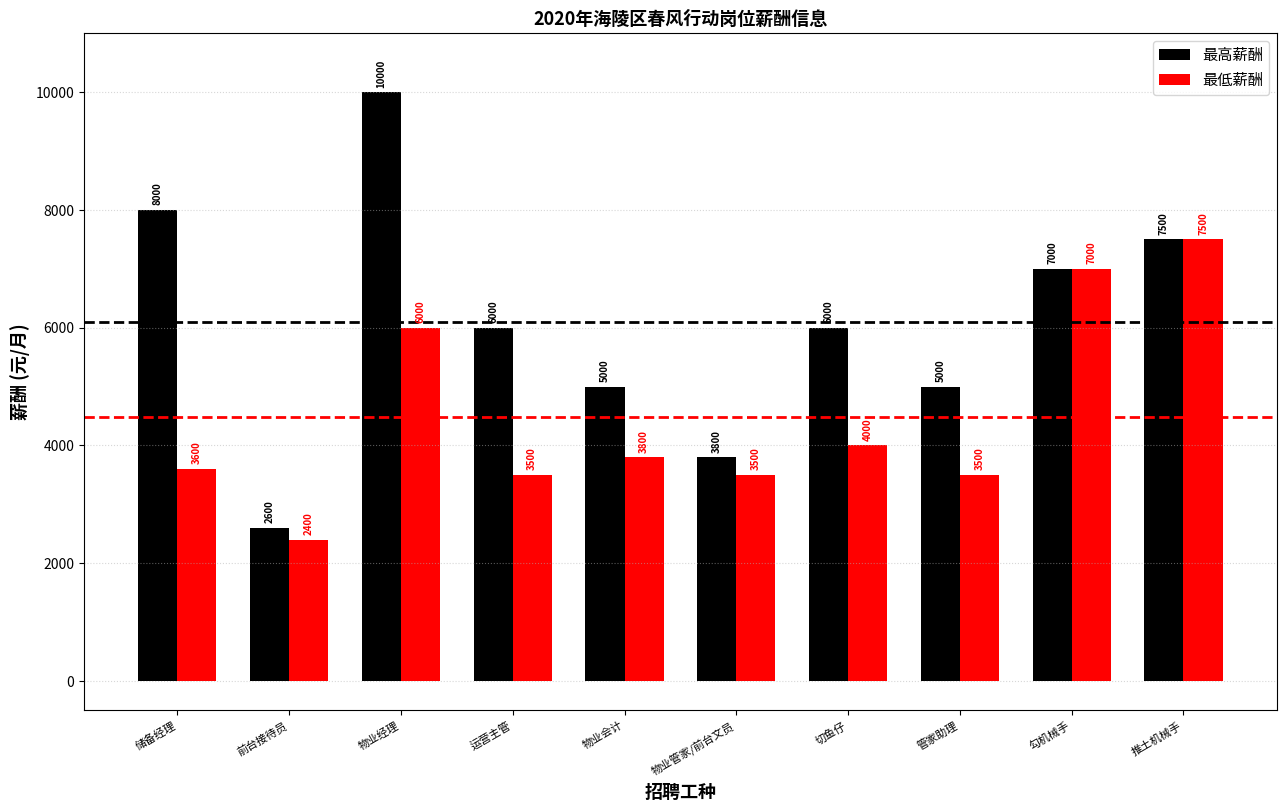

Which series changed the most between 前台接待员 and 管家助理?

最高薪酬